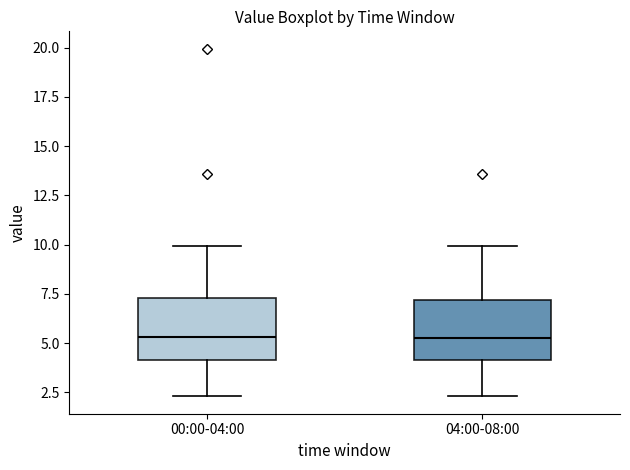

Reading left to right, transcribe this box plot: for each box, give where its median line is, the range the box spans, and where its two whiskers end, as read against the y-axis. The values are not printed on the chart, so give them approximately, as read against the axis.

00:00-04:00: median 5.5, box 4.0 to 7.5, whiskers 2.5 to 10.0
04:00-08:00: median 5.5, box 4.0 to 7.0, whiskers 2.5 to 10.0